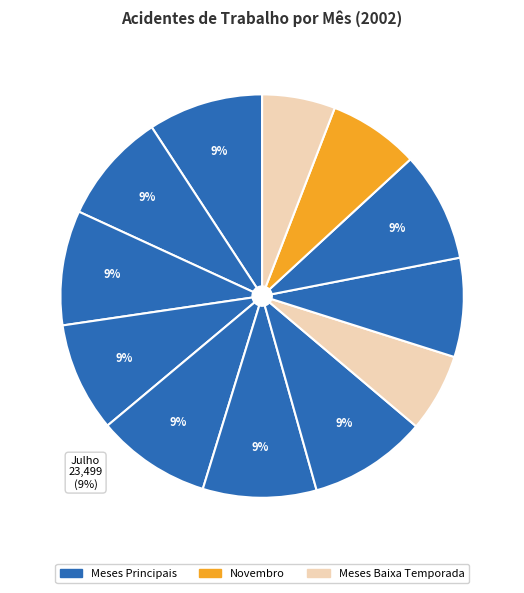

How many segments does this pie chart have?

12